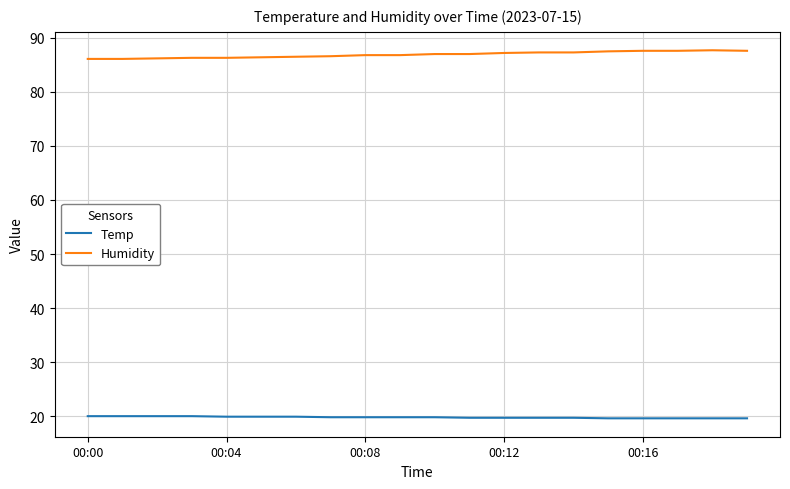

How many lines are shown in the chart?

2